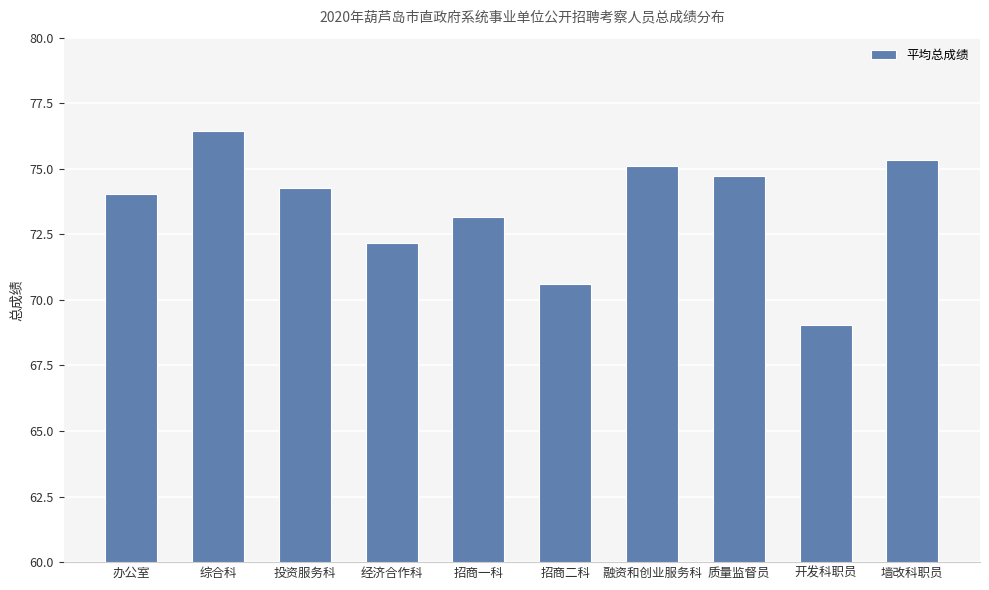

List the labels in order of value, smallest first.

开发科职员, 招商二科, 经济合作科, 招商一科, 办公室, 投资服务科, 质量监督员, 融资和创业服务科, 墙改科职员, 综合科